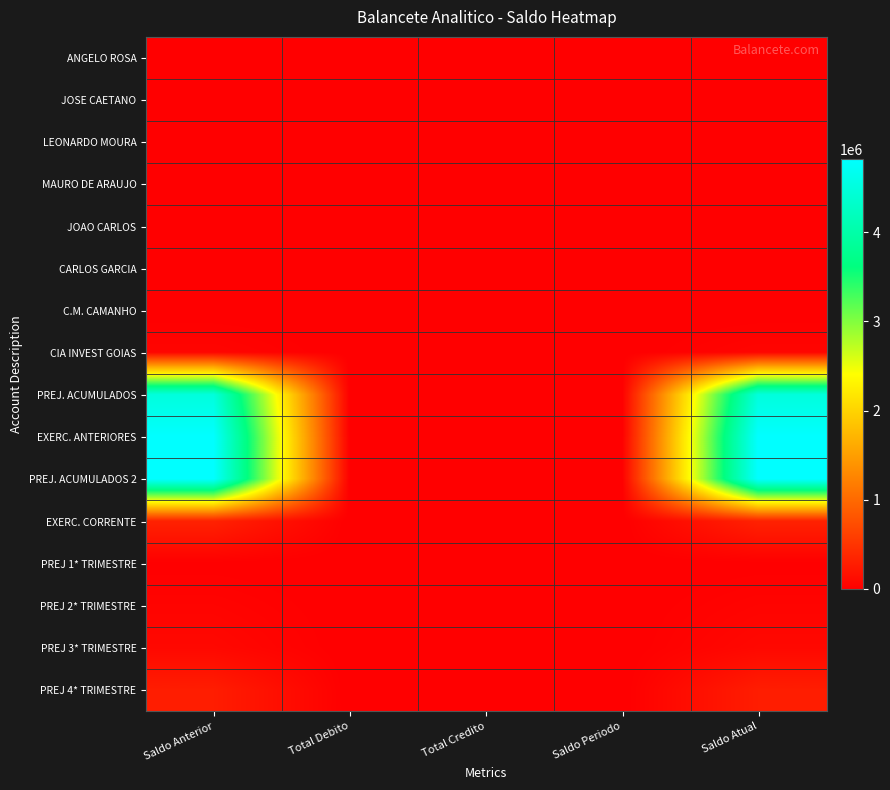

What is the difference between the highest and lowest values at Saldo Atual?

4820198.6